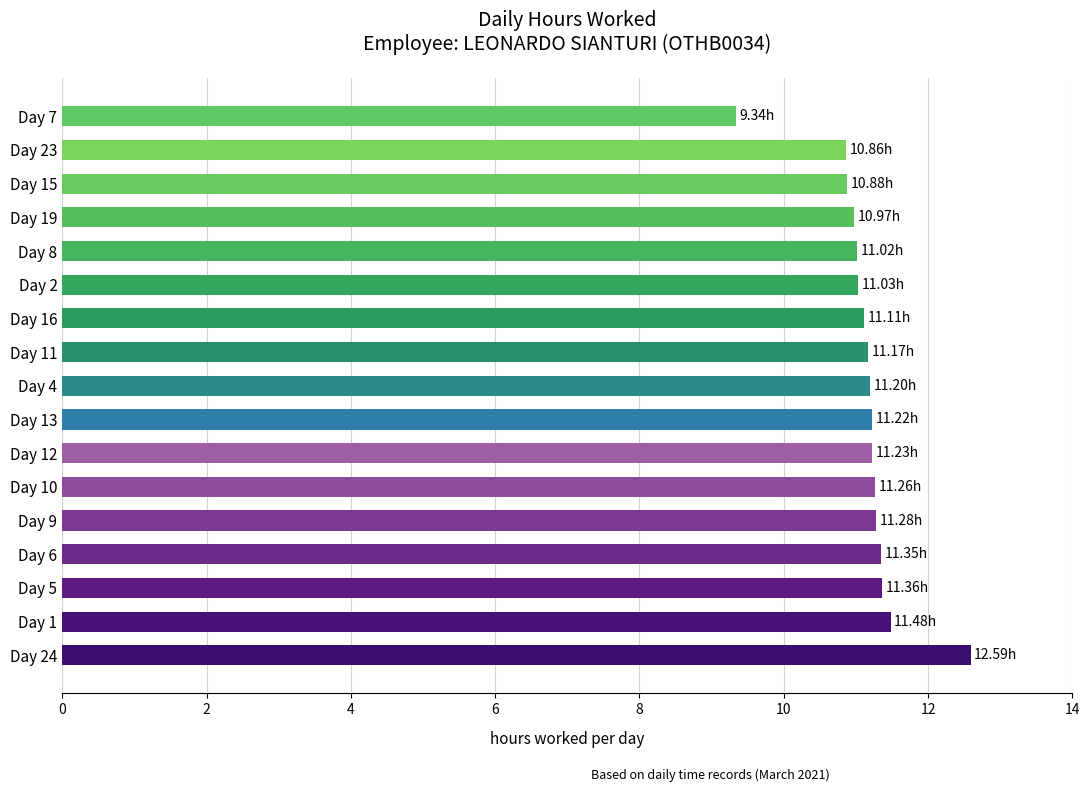

What is the difference between the second highest and second lowest values?

0.6